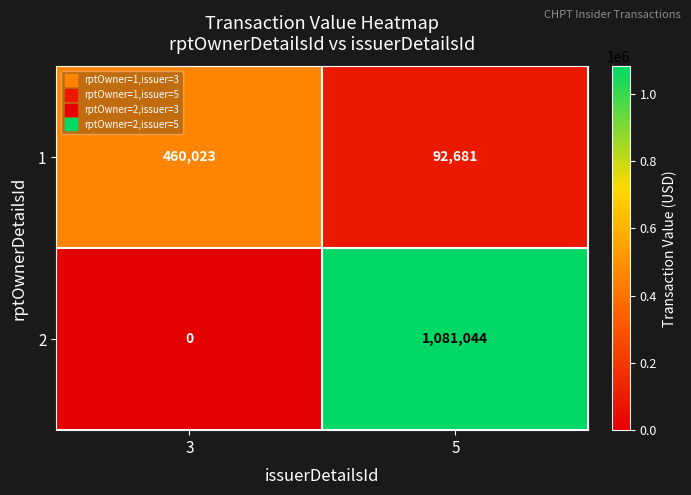

Which series changed the most between 3 and 5?

2